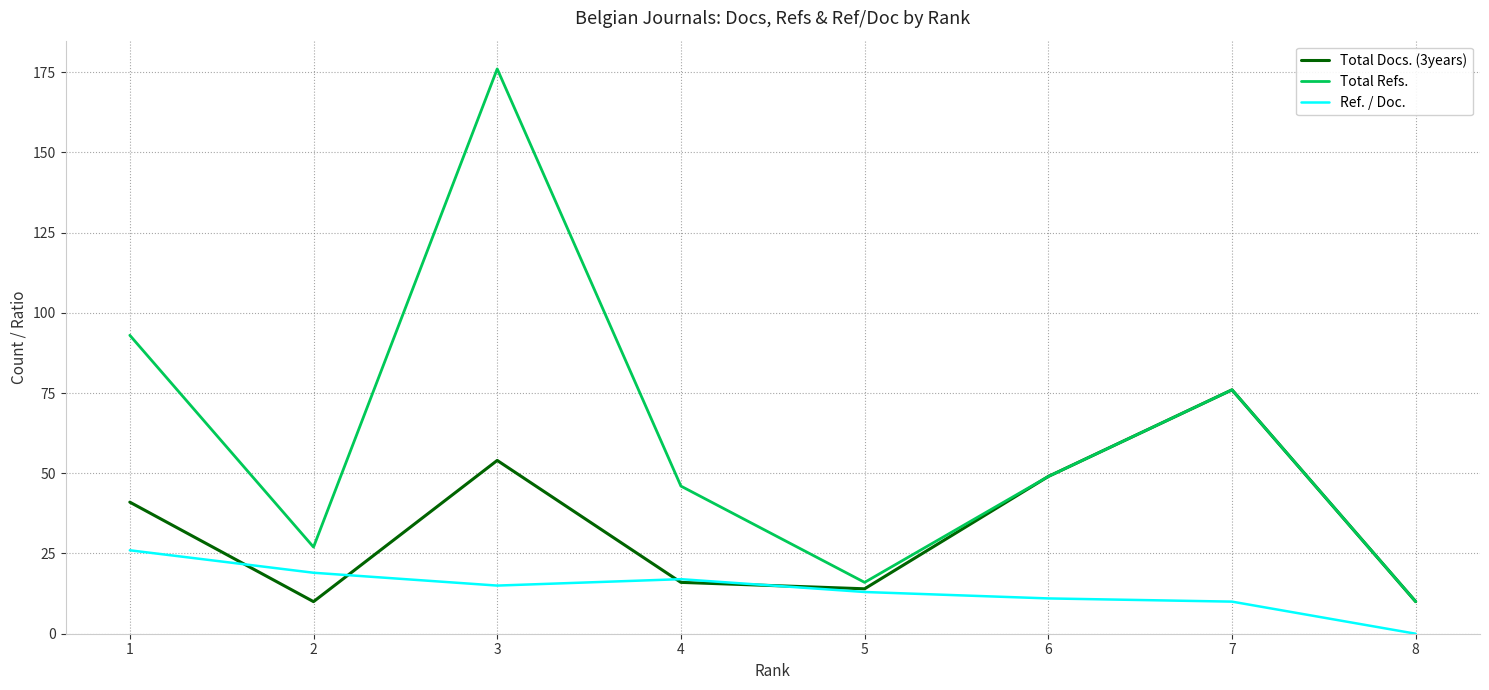

Does the chart display data point markers on the line(s)?

No